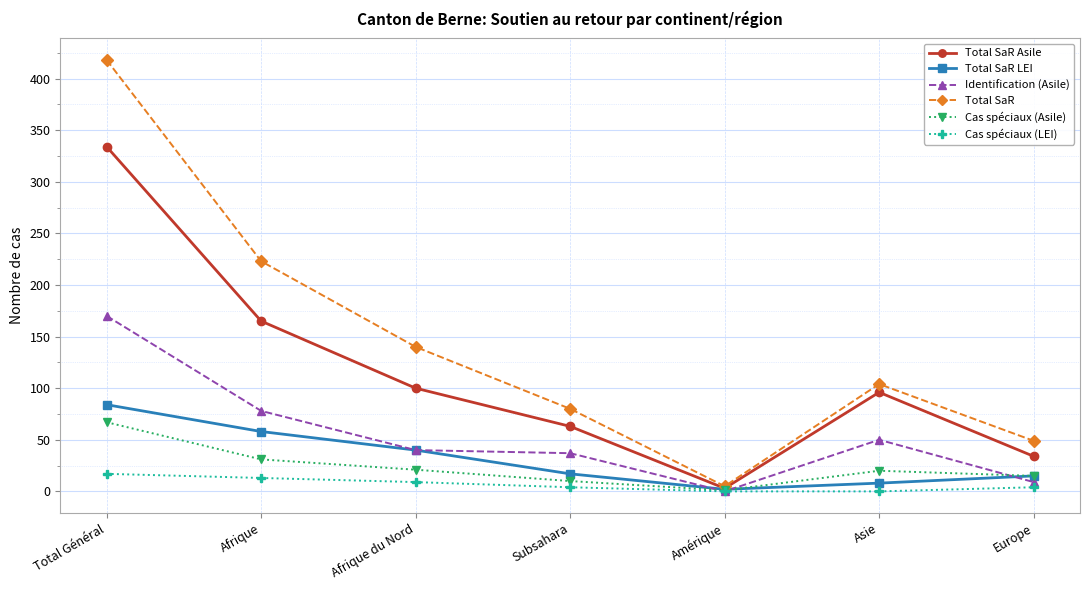

What is the difference between the Cas spéciaux (Asile) values at Europe and Asie?

5